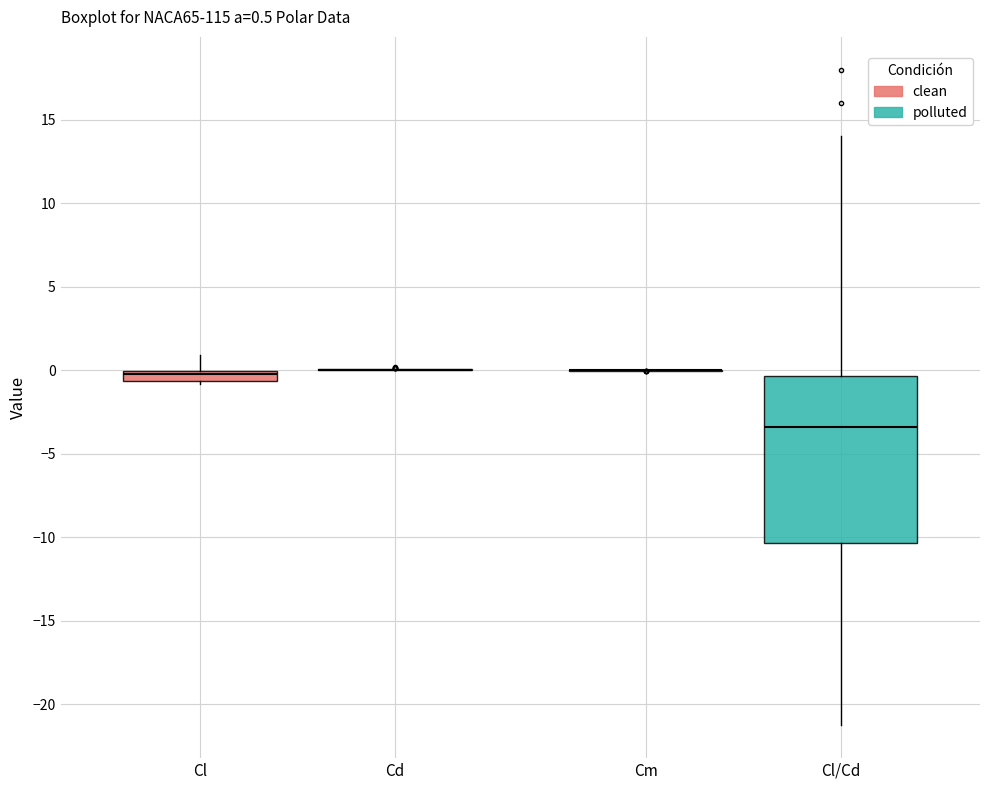

Comparing the boxes themselves (not the whiskers), which one is the tallest?

Cl/Cd